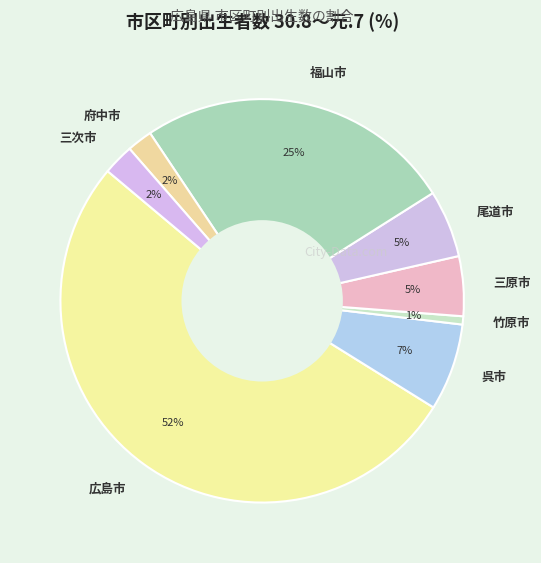

The 府中市 slice represents 2% of the pie. True or false?

True